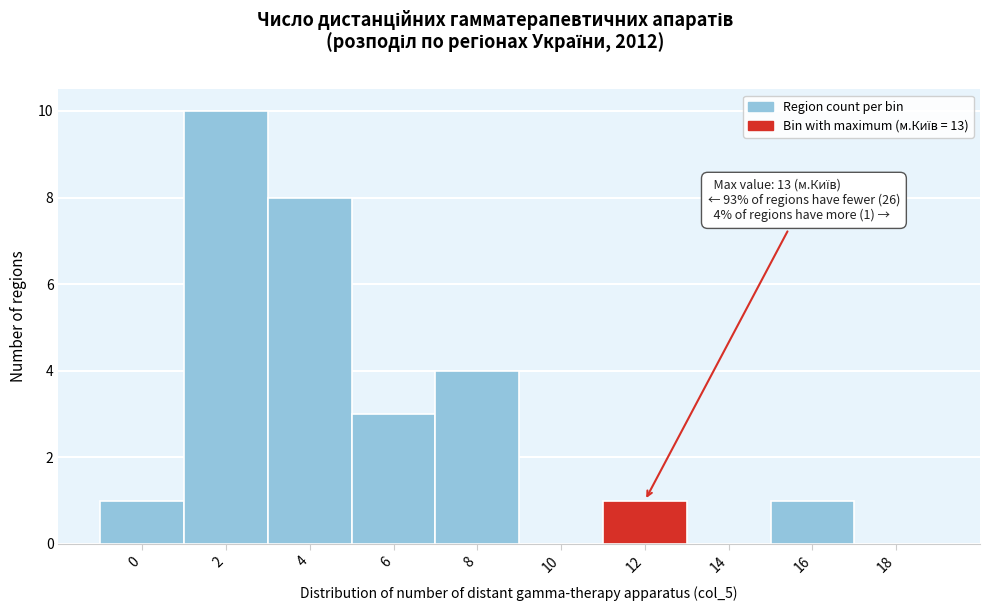

Reading left to right, what are all the values shown in this chart?

0=1	2=10	4=8	6=3	8=4	10=0	12=1	14=0	16=1	18=0